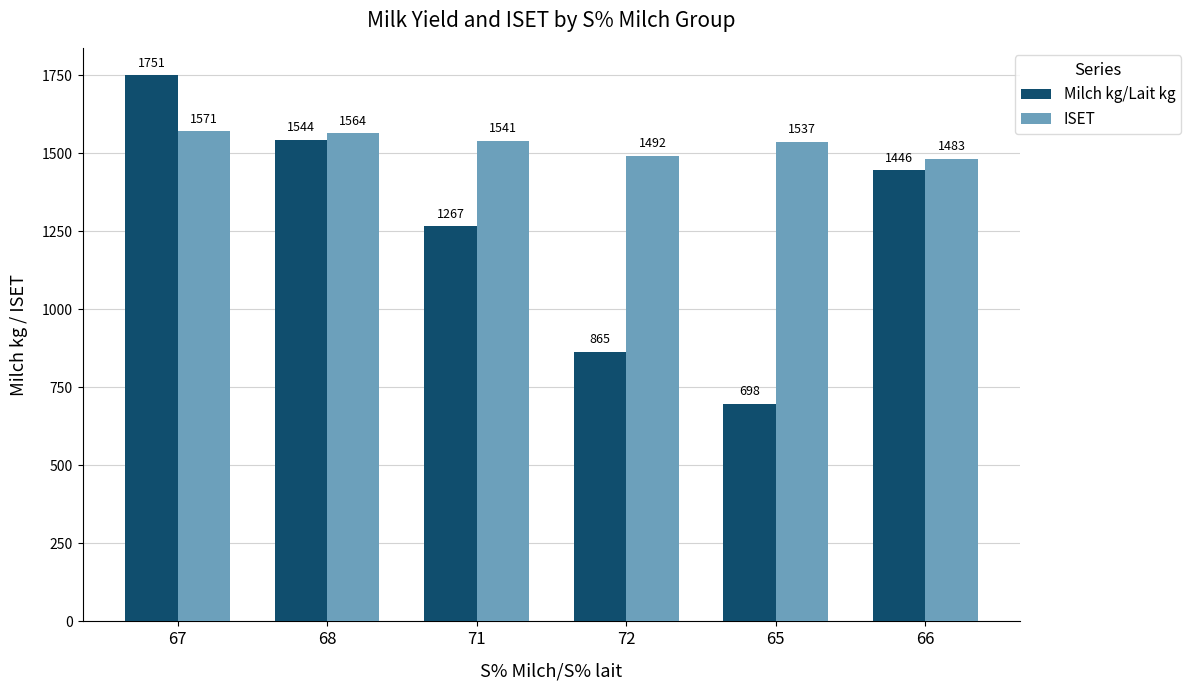

Which category has the highest value in the Milch kg/Lait kg series?

67